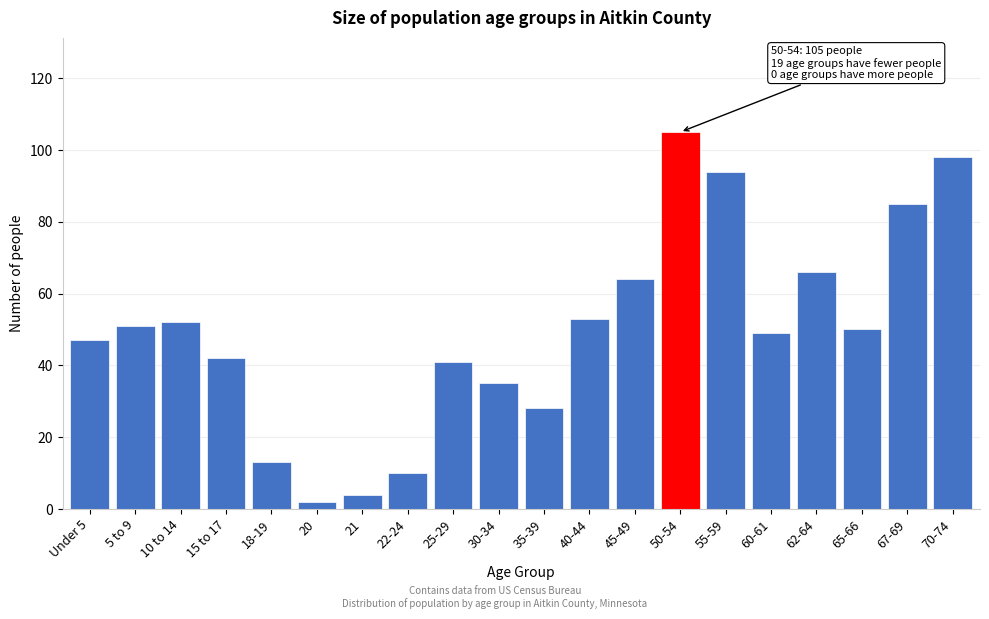

Reading left to right, transcribe all the data shown in this chart.

Under 5=47	5 to 9=51	10 to 14=52	15 to 17=42	18-19=13	20=2	21=4	22-24=10	25-29=41	30-34=35	35-39=28	40-44=53	45-49=64	50-54=105	55-59=94	60-61=49	62-64=66	65-66=50	67-69=85	70-74=98